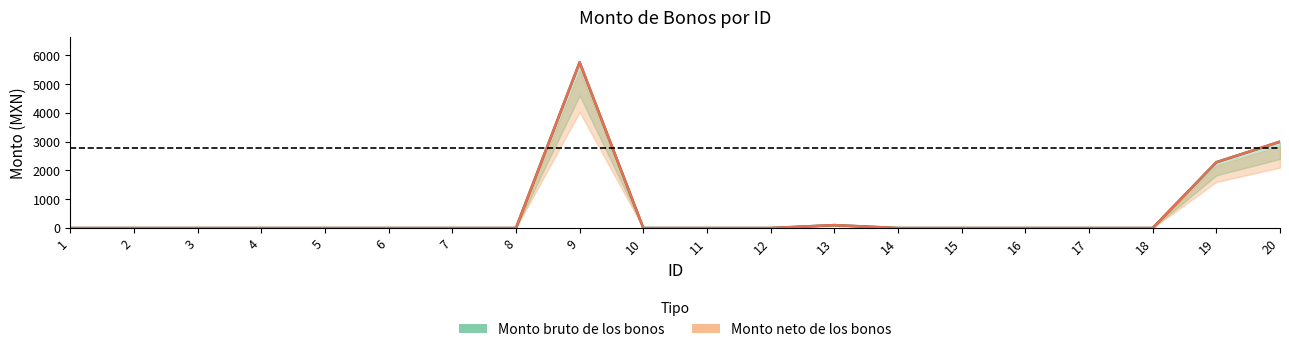

True or false: Monto neto de los bonos and Monto bruto de los bonos intersect in this chart.

False